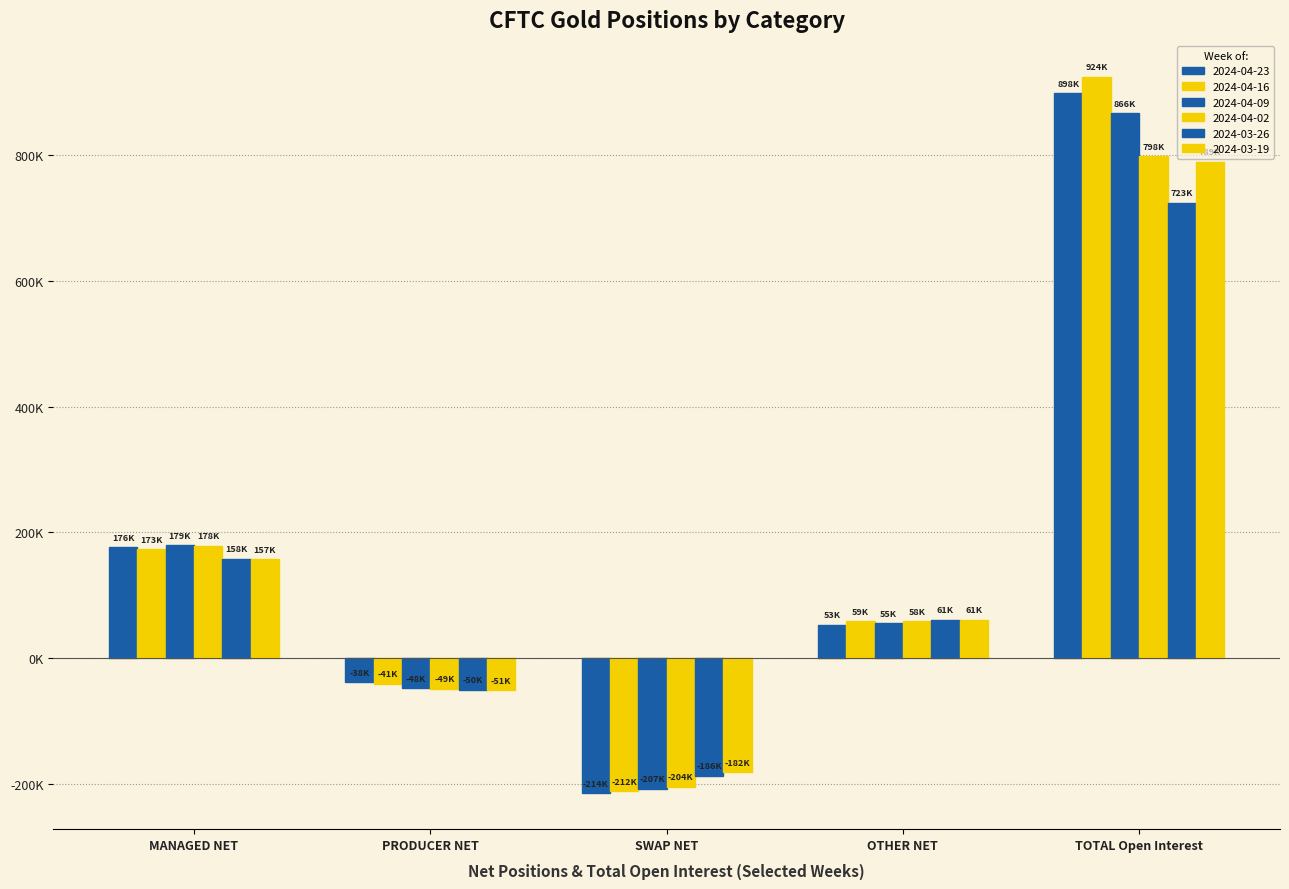

What is the maximum value shown in the chart?

924186